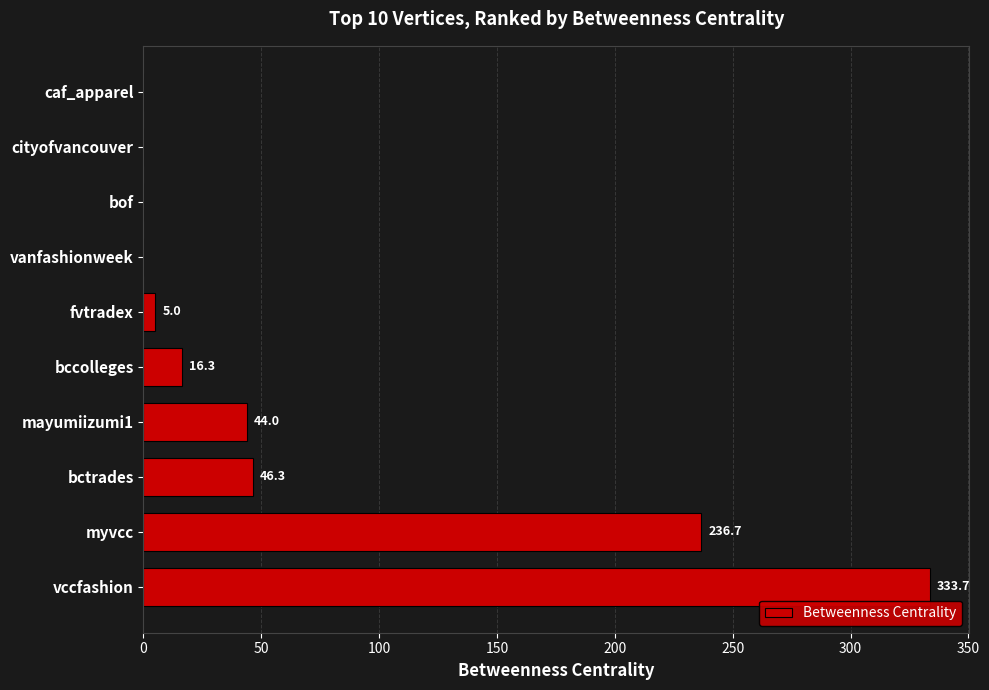

Does the chart contain stacked bars?

No